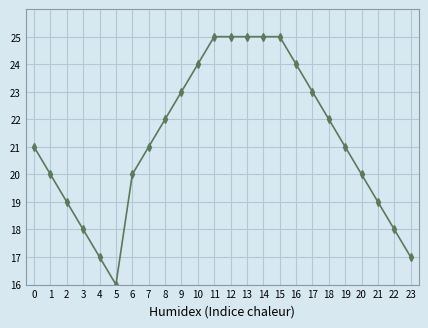

True or false: the data shows 23 at 17.

True